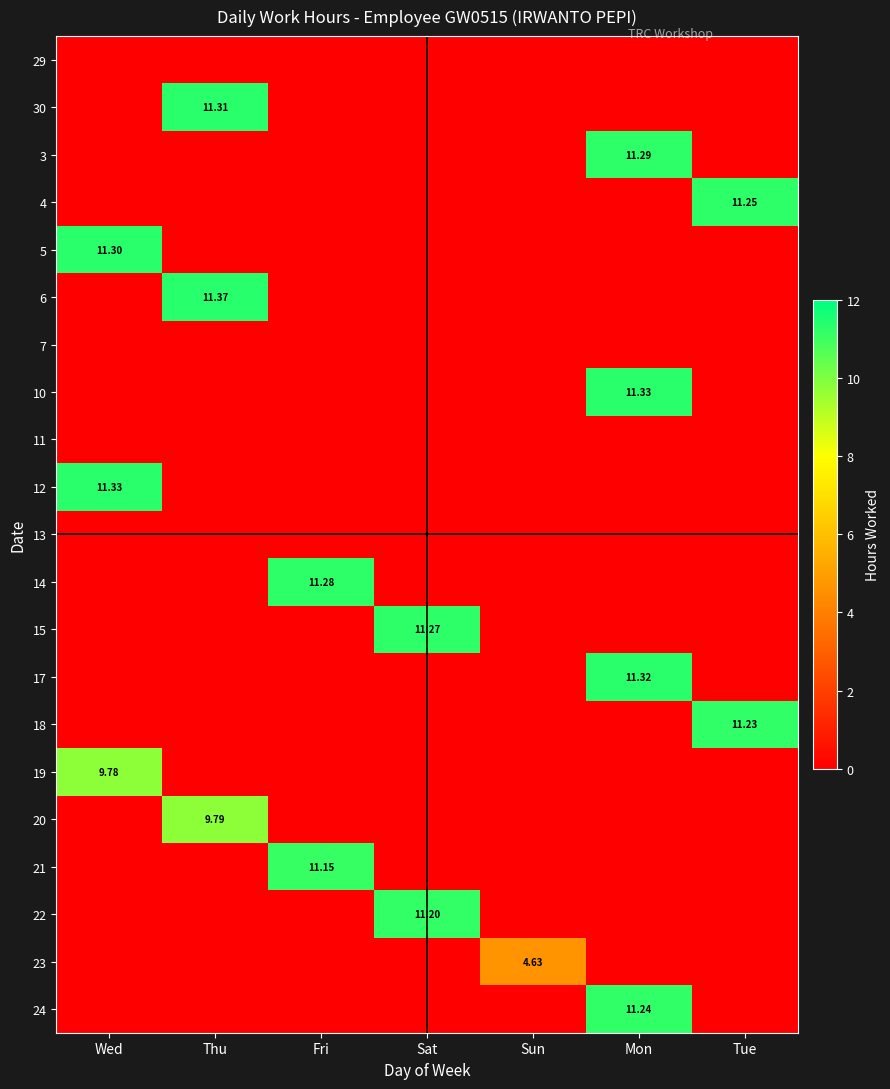

At which category is the sum across all series the highest?

Mon